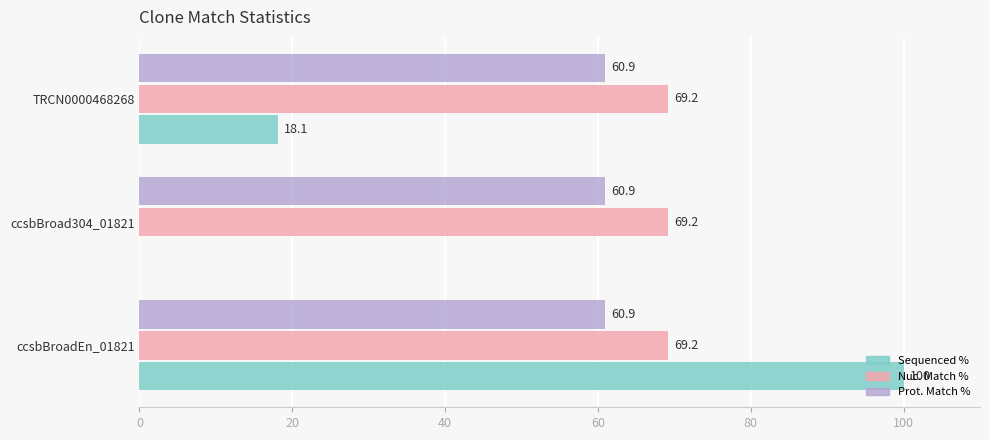

What is the sum of the Sequenced % values at TRCN0000468268 and ccsbBroad304_01821?

18.1